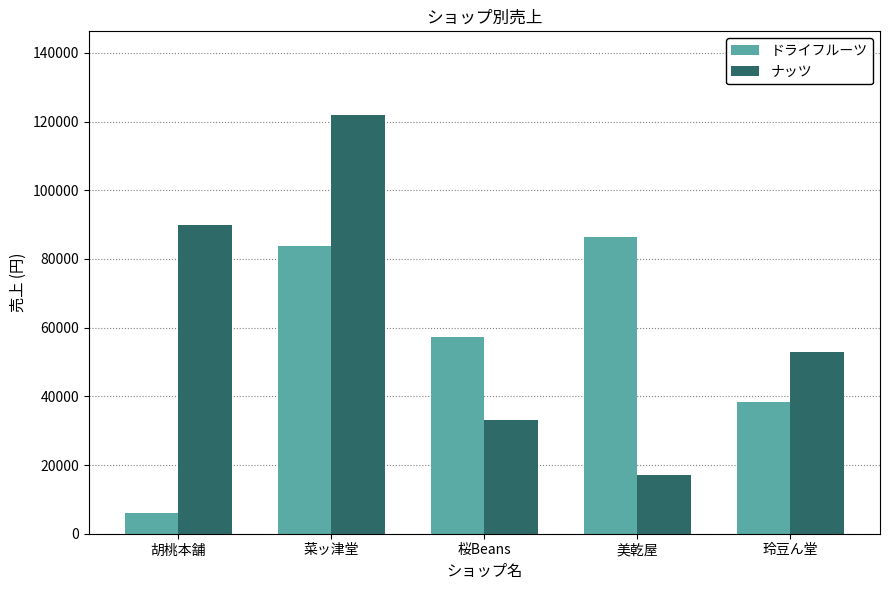

At how many categories does at least one series exceed 62101?

3